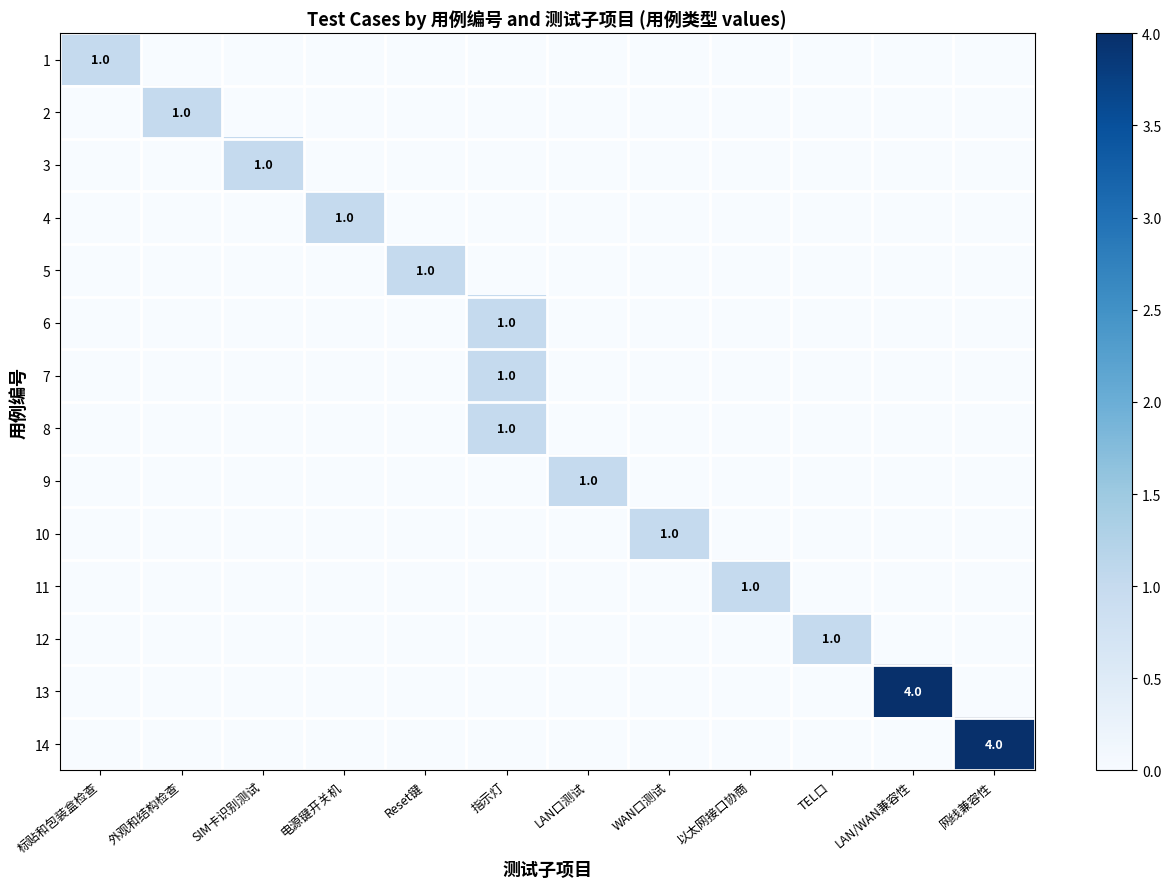

At which category does the chart reach its minimum across all series?

外观和结构检查